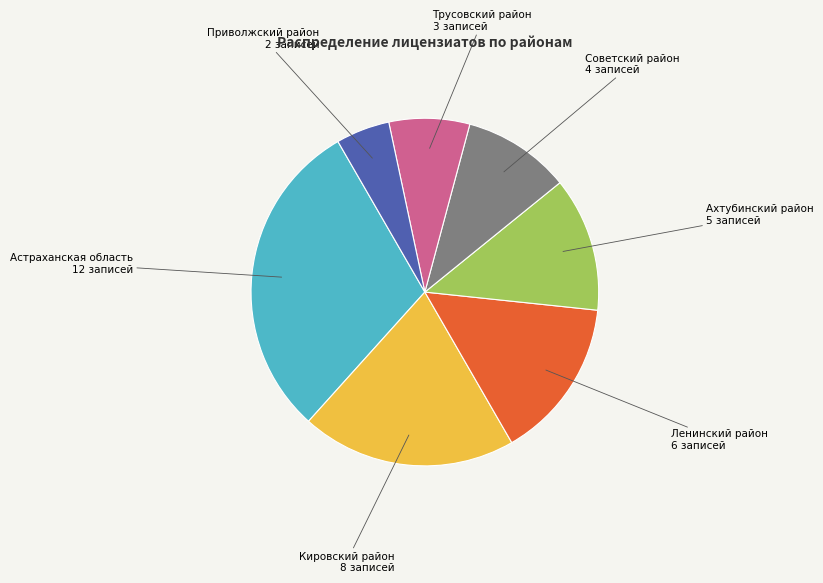

True or false: Советский район accounts for 10% of the total.

True